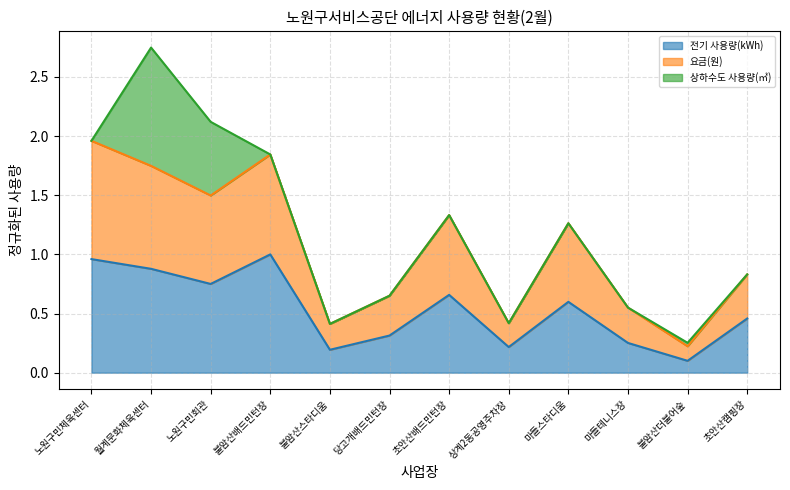

Where is the first local minimum for 요금(원)?

노원구민회관